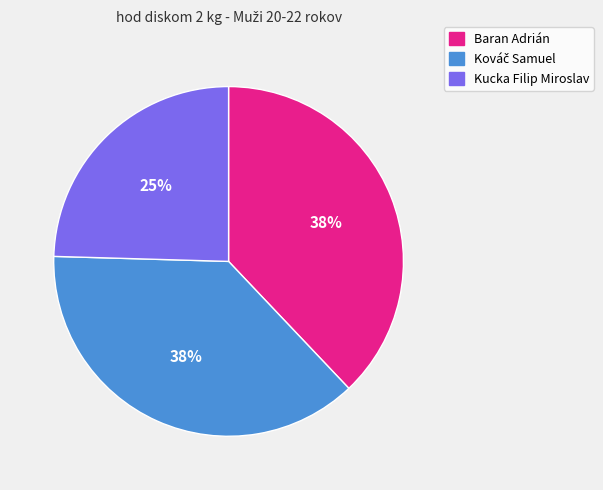

Which has a higher value, Kucka Filip Miroslav or Baran Adrián?

Baran Adrián